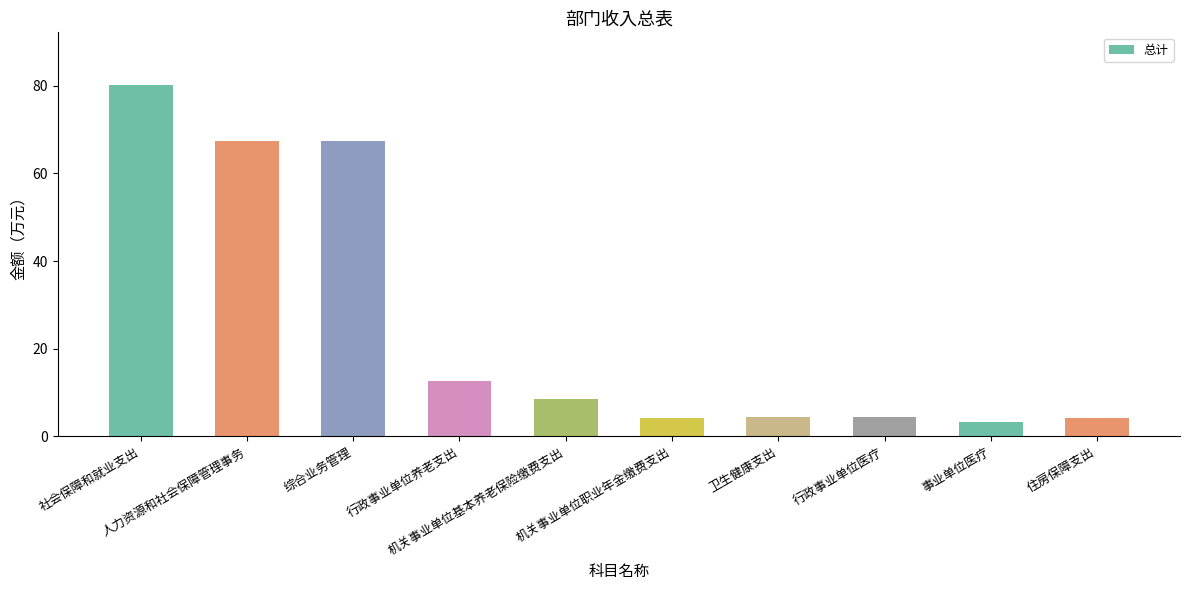

The chart shows a value of 3.4 at 事业单位医疗. True or false?

True